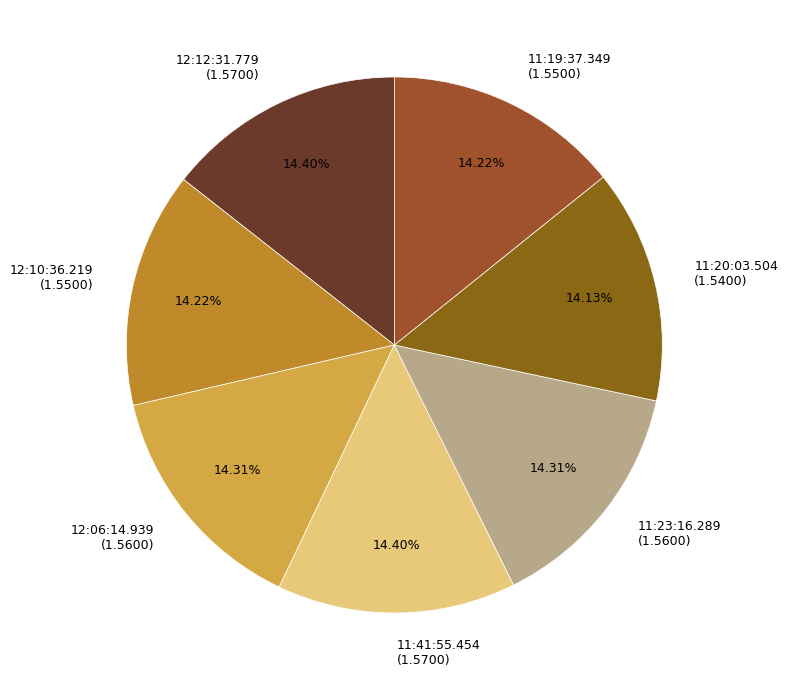

Count the number of slices in the pie.

7